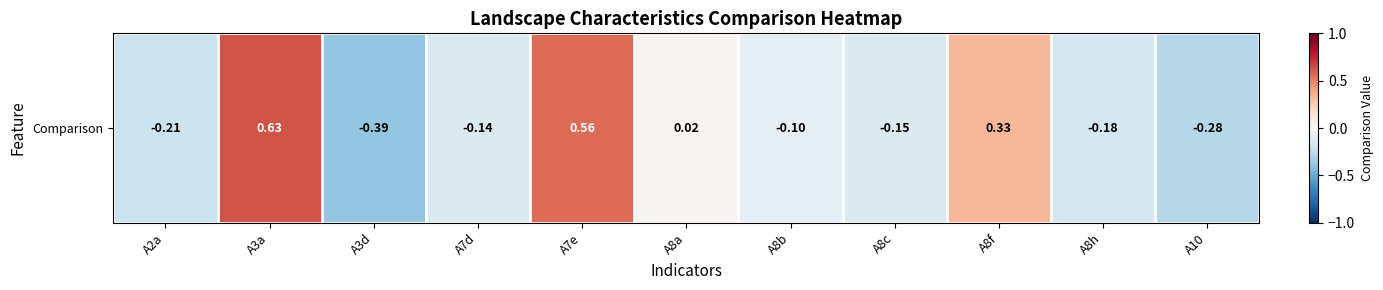

At which label does the data first exceed 0?

A3a